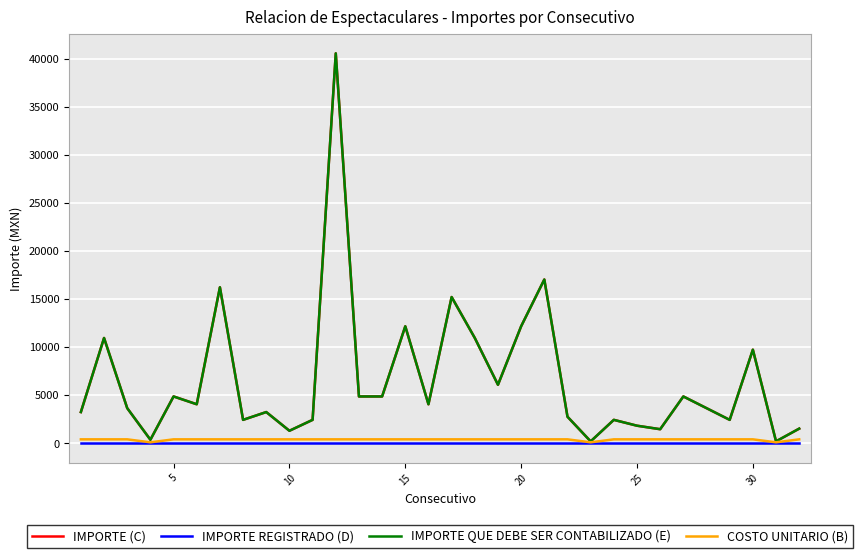

Is this an area chart (filled region under the line)?

No